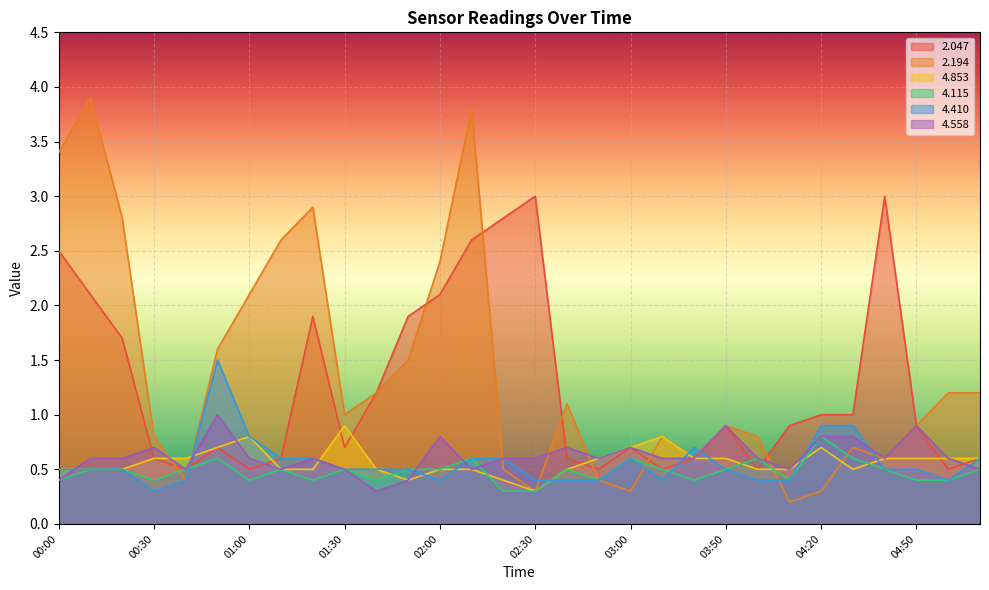

How many lines are shown in the chart?

6